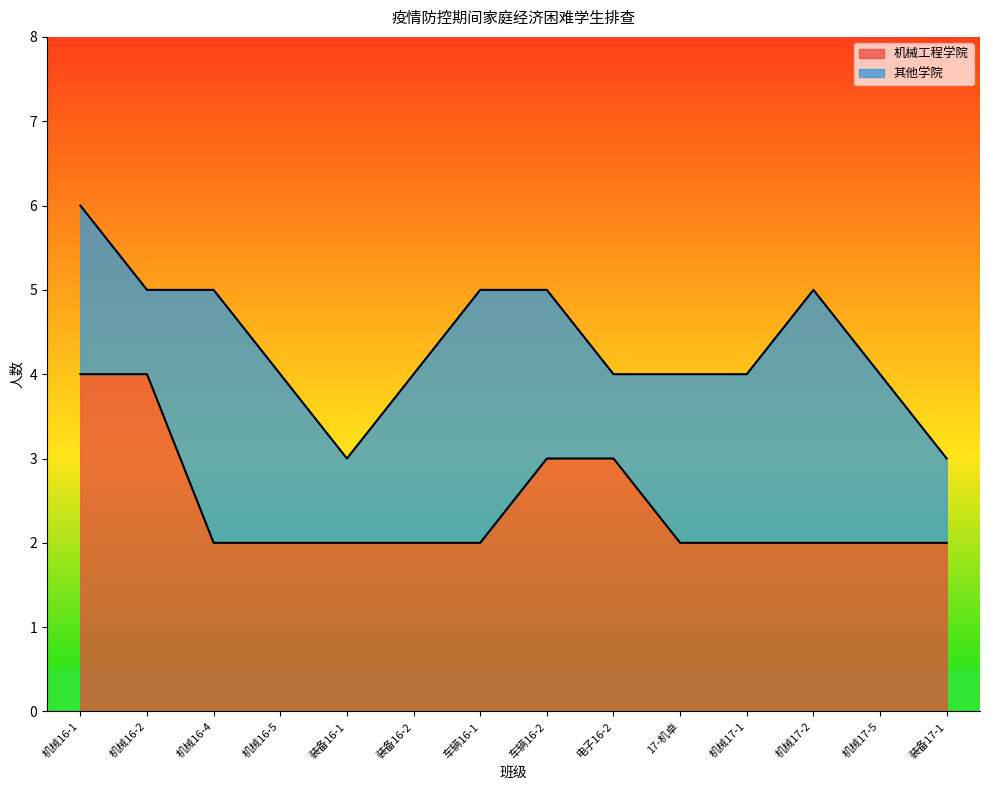

True or false: there are more than 1 points higher than both neighbors.

False